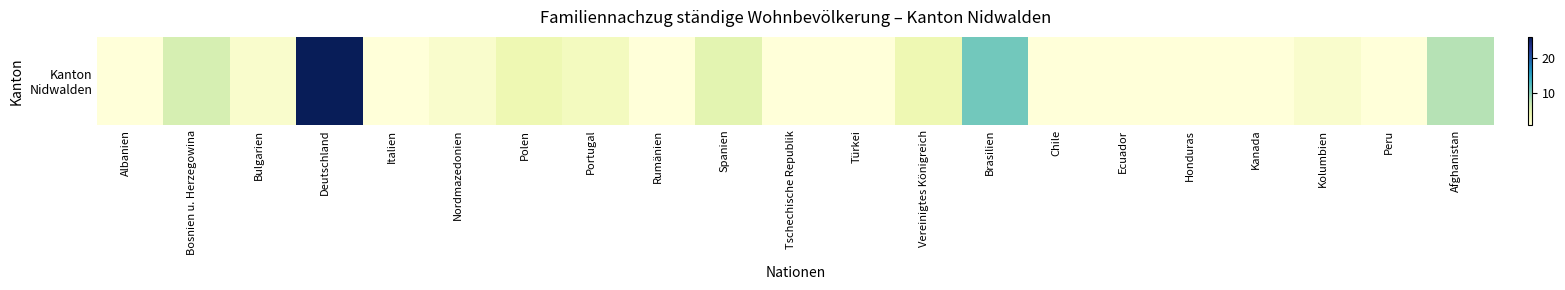

What is the sum of all values?

83